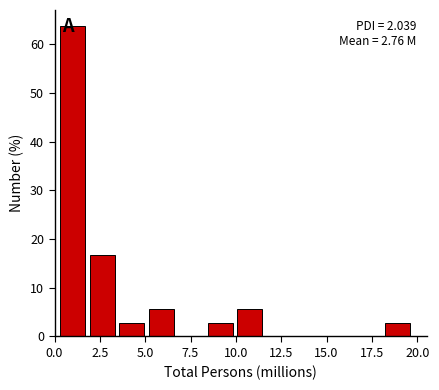

Read against the x-axis, roughly where is the centre of the tallest bar?

1.0